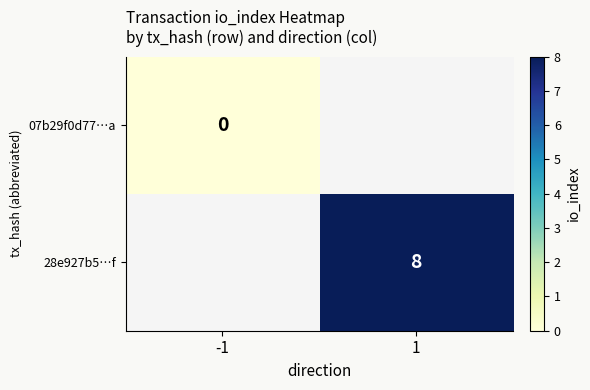

The value of 28e927b5…f at 1 is 5. True or false?

False